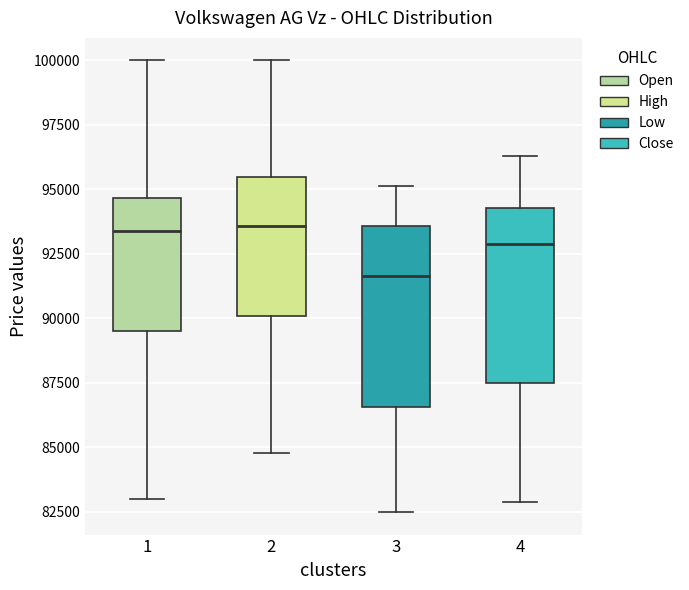

Reading left to right, read every box against the y-axis: the position of its median line, the range the box covers, and the ends of its whiskers. The values are not printed on the chart, so give them approximately, as read against the axis.

1: median 93500, box 89500 to 94500, whiskers 83000 to 100000
2: median 93500, box 90000 to 95500, whiskers 85000 to 100000
3: median 91500, box 86500 to 93500, whiskers 82500 to 95000
4: median 93000, box 87500 to 94500, whiskers 83000 to 96500